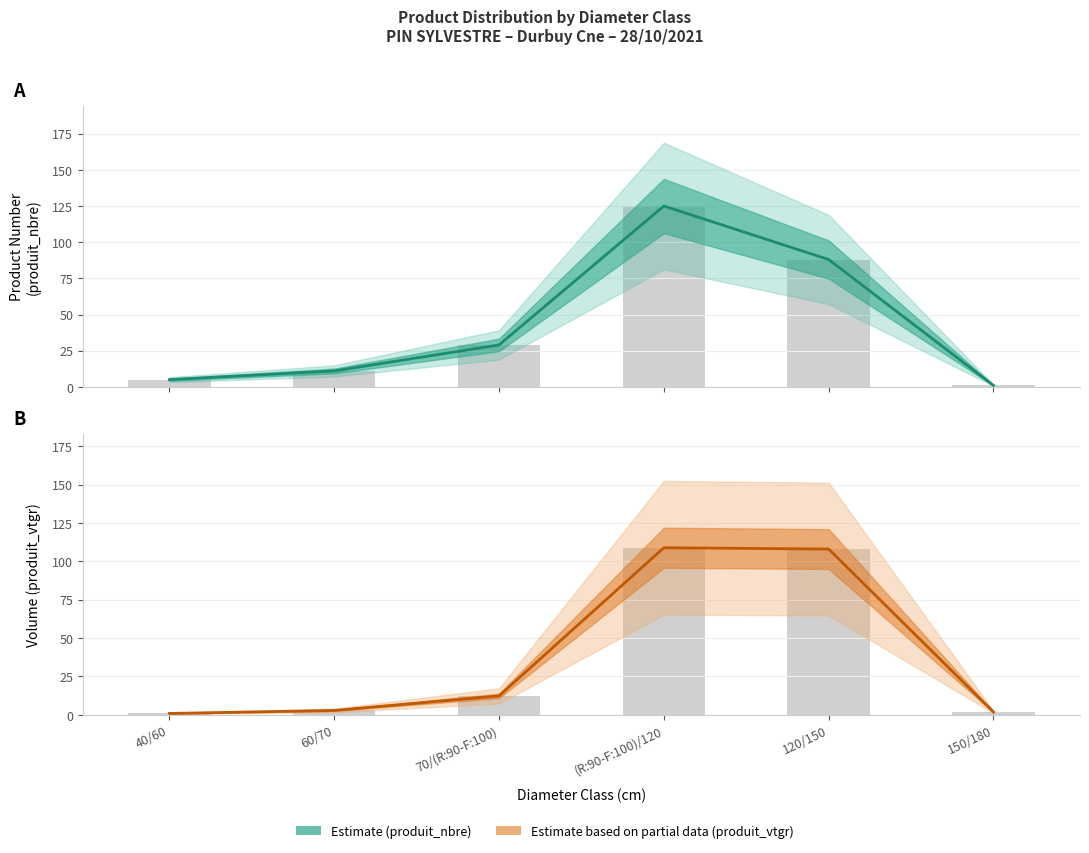

Which category has the lowest value in the produit_vtgr series?

40/60